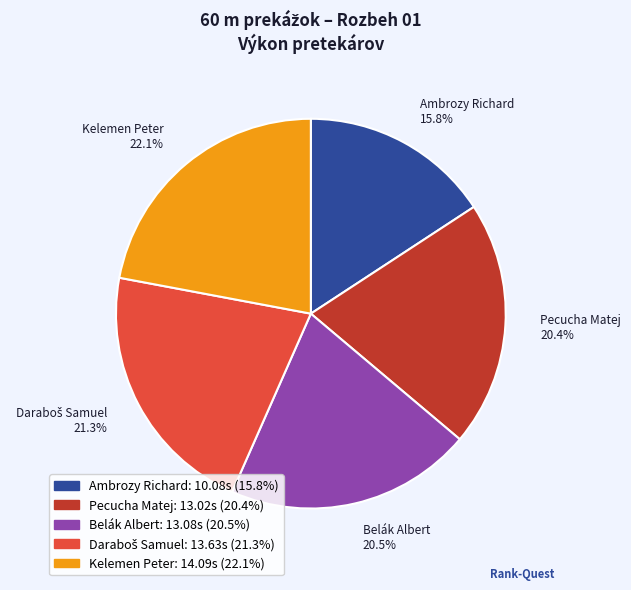

What is the change in value from Pecucha Matej to Belák Albert?

+0.1